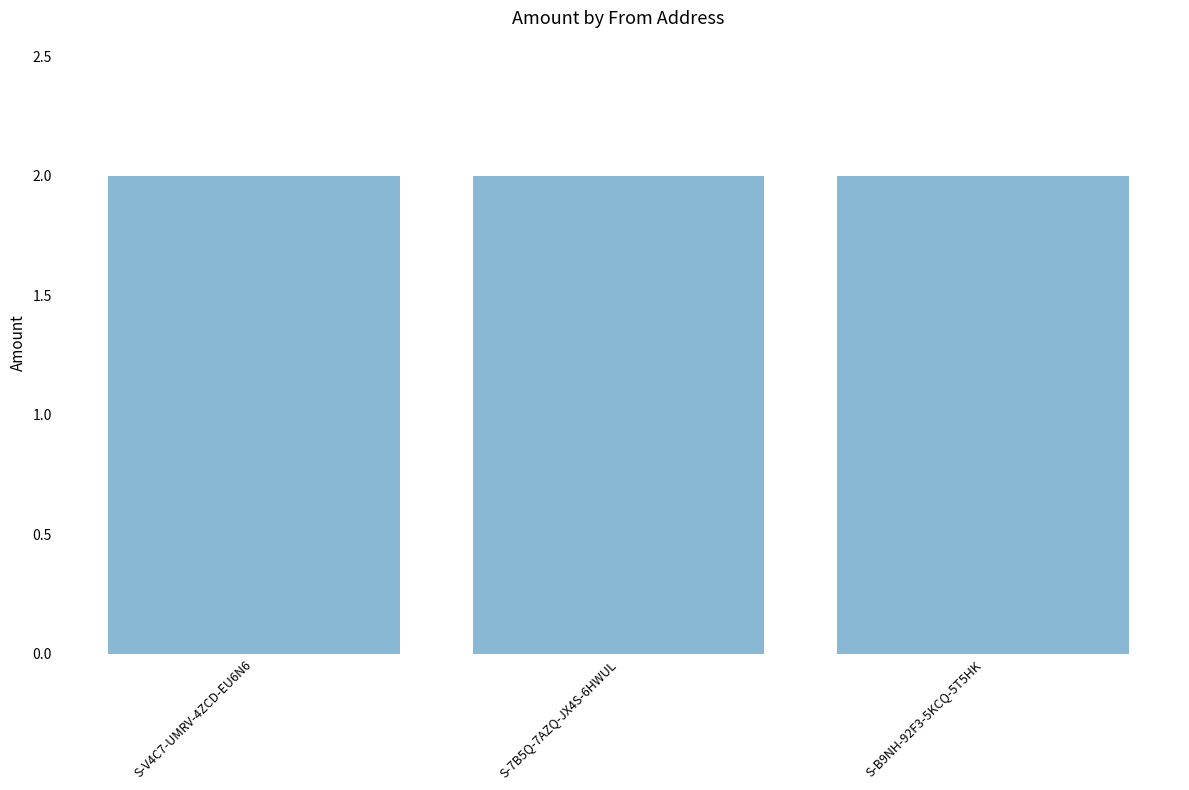

The value at S-7B5Q-7AZQ-JX4S-6HWUL is 3. True or false?

False